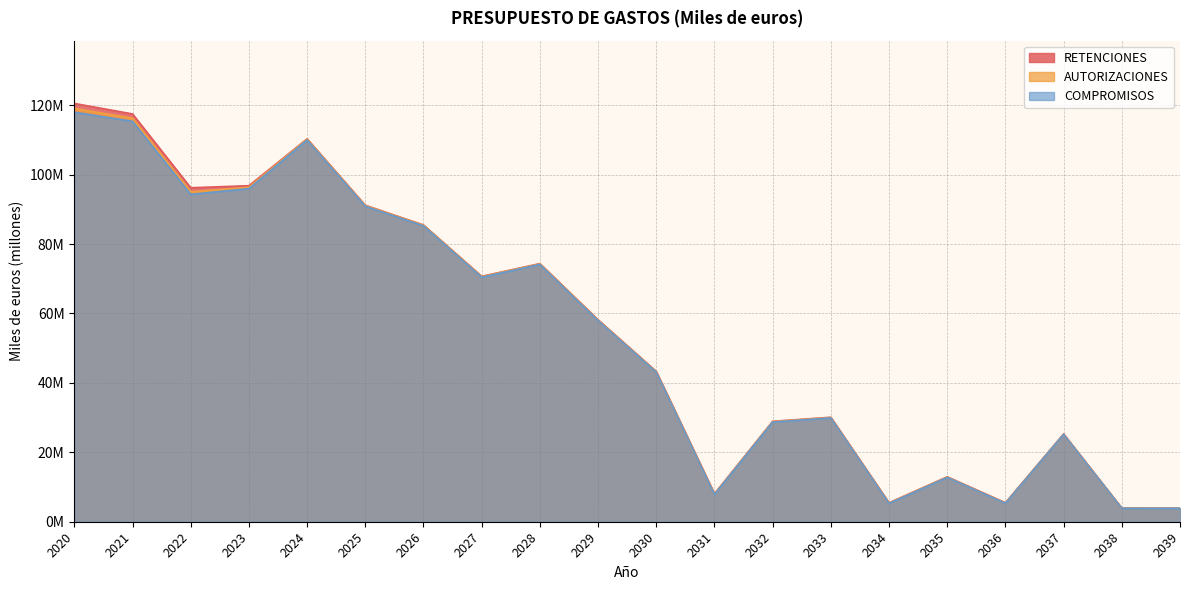

Is it true that RETENCIONES equals 145.2 at 2025?

False